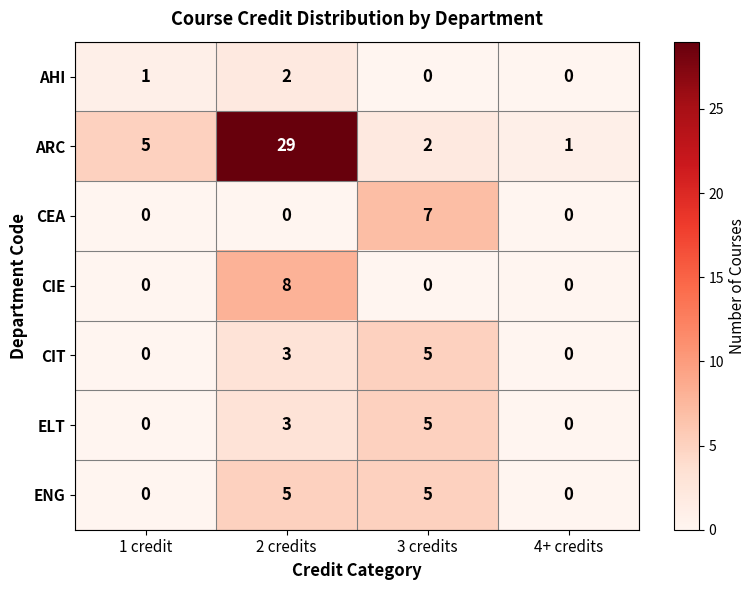

The AHI series shows -1 at 4+ credits. True or false?

False